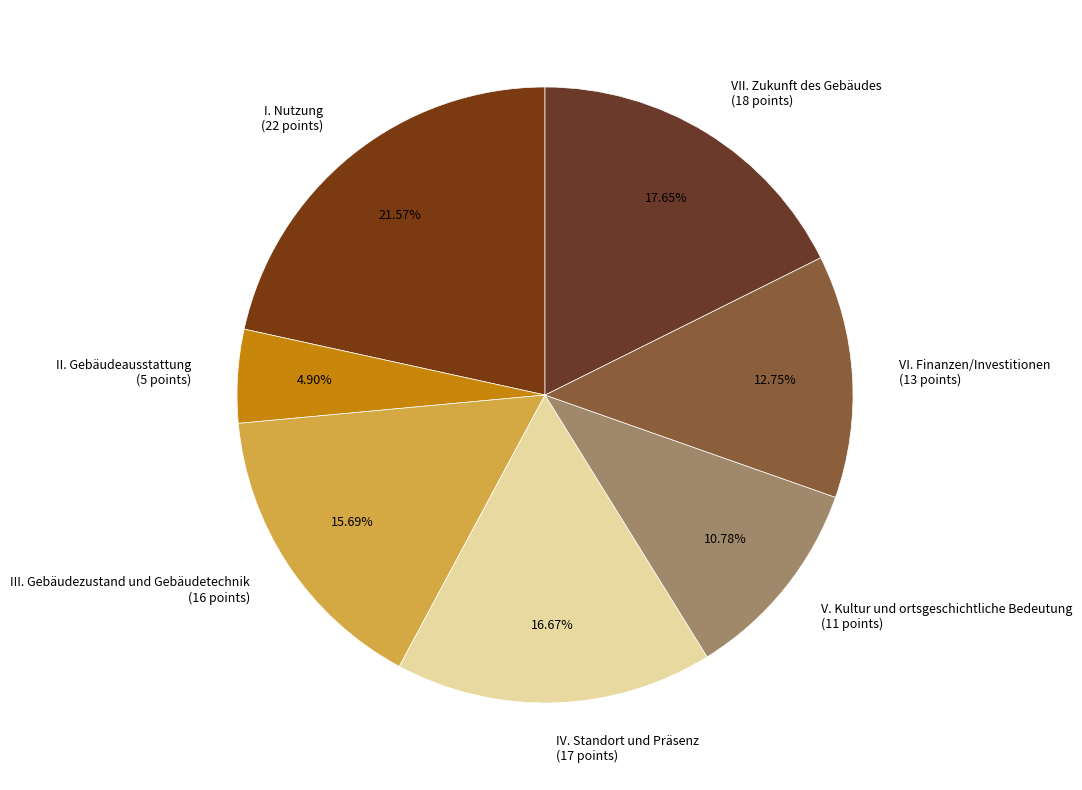

Is it true that I. Nutzung is 22% of the pie?

True